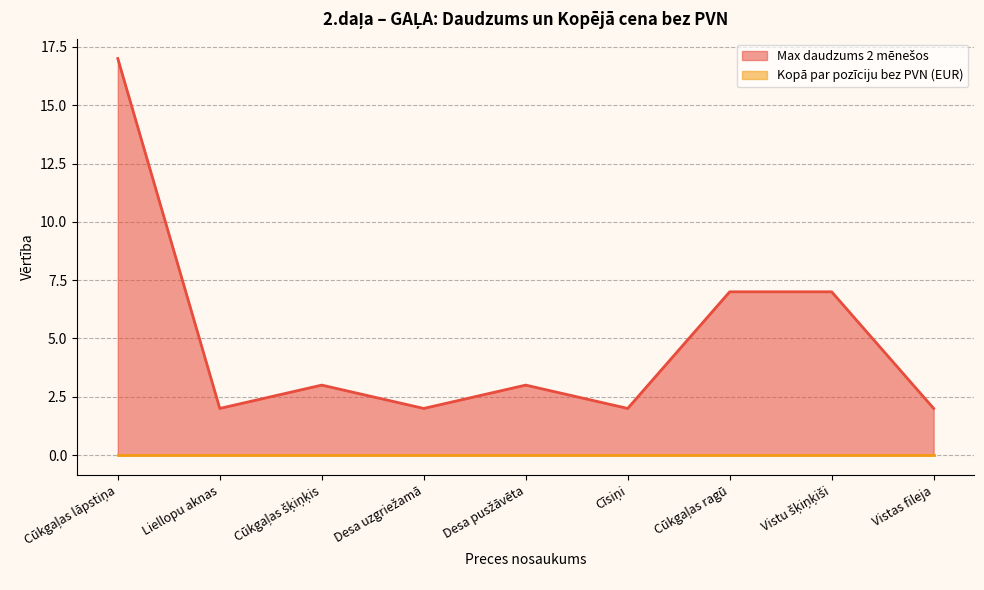

True or false: the data has more than 2 interior local peaks.

False